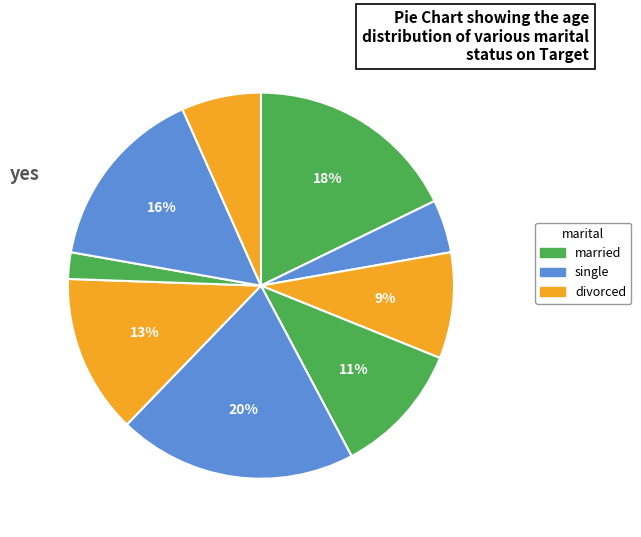

Count the number of slices in the pie.

9